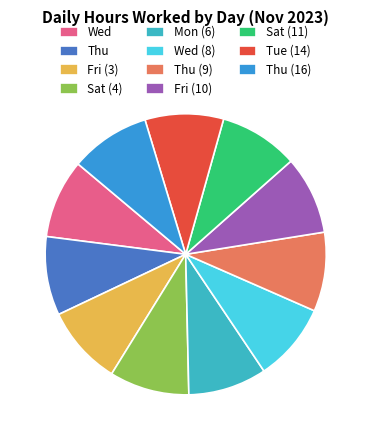

Combined, do Wed and Thu (9) account for over 50%?

No